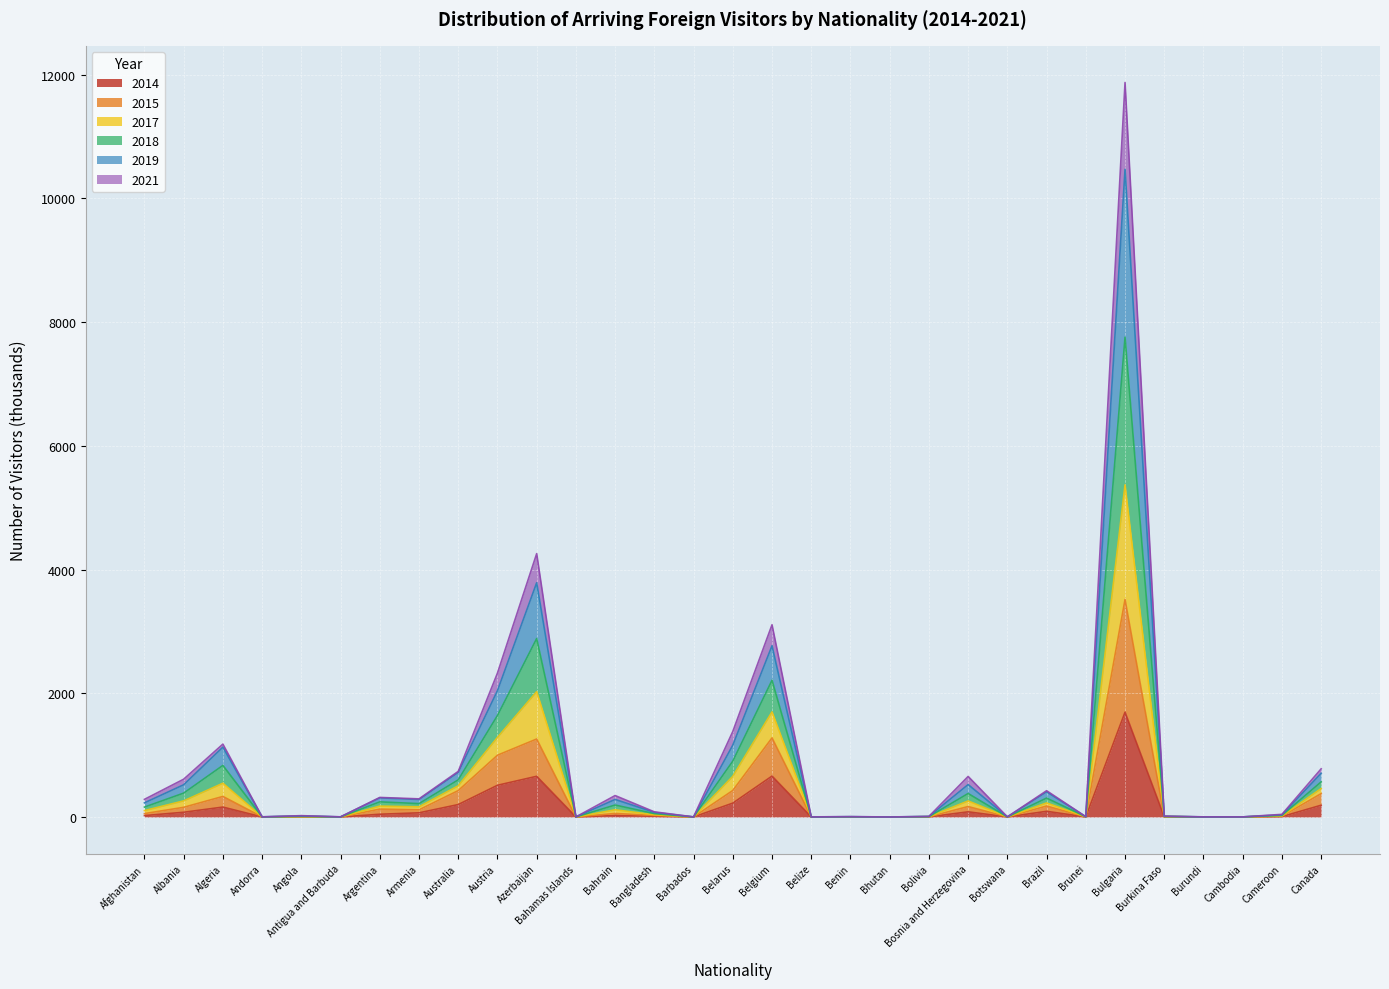

True or false: 2018 and 2021 intersect in this chart.

False